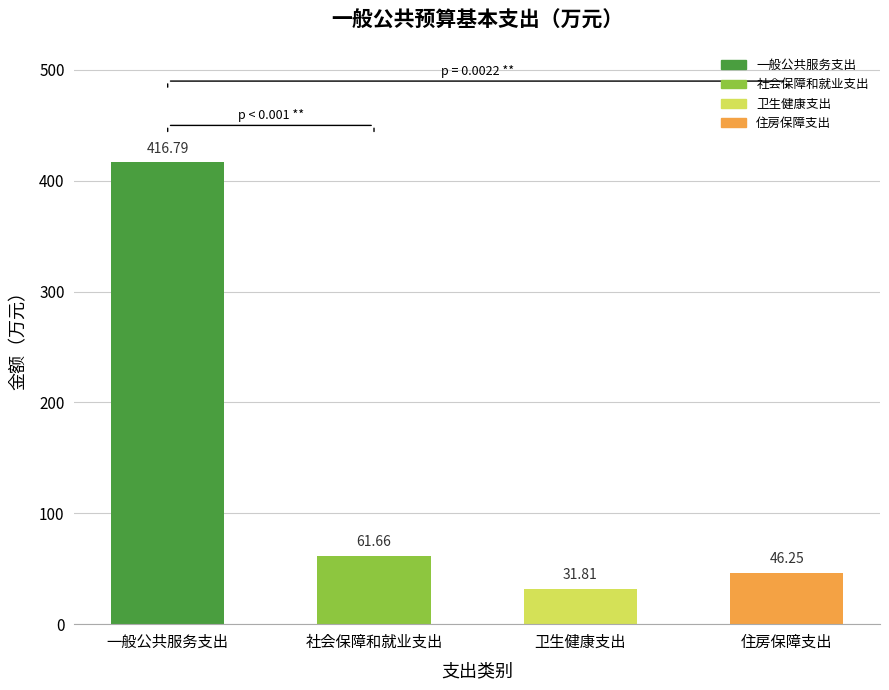

How many bars are there in total?

4